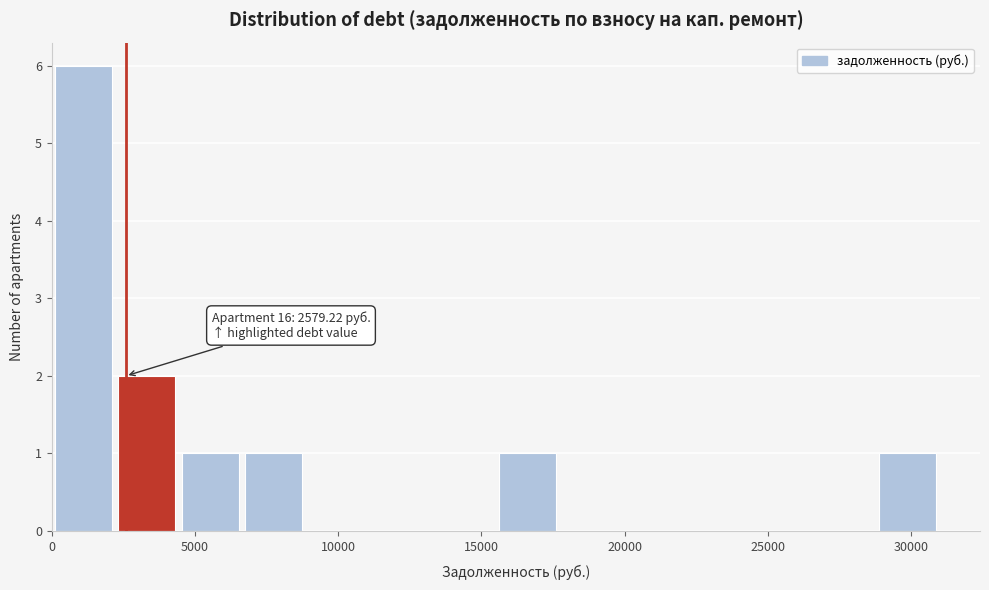

Which range on the x-axis has the tallest bar?

0 to 2000